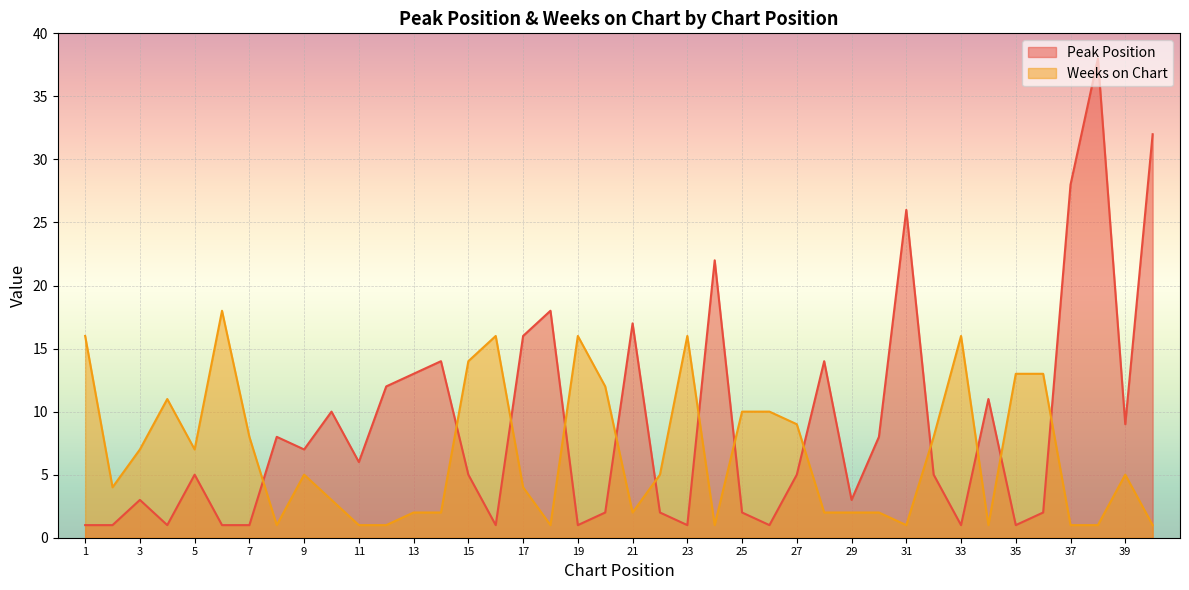

How many times do Peak Position and Weeks on Chart cross each other?

13